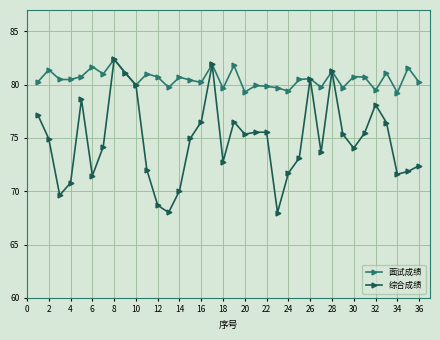

Which series has the largest total across all categories?

面试成绩